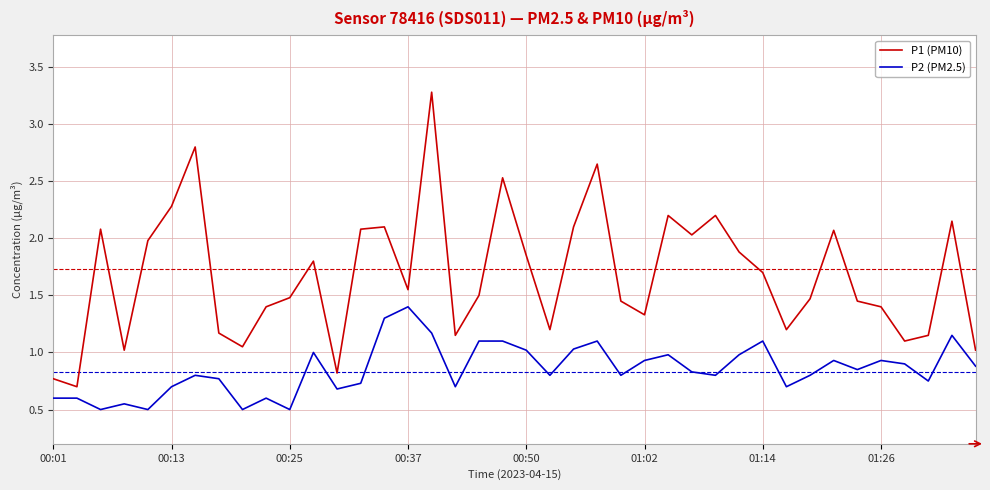

Rank the series by their average value, from lowest to highest.

P2 (PM2.5), P1 (PM10)